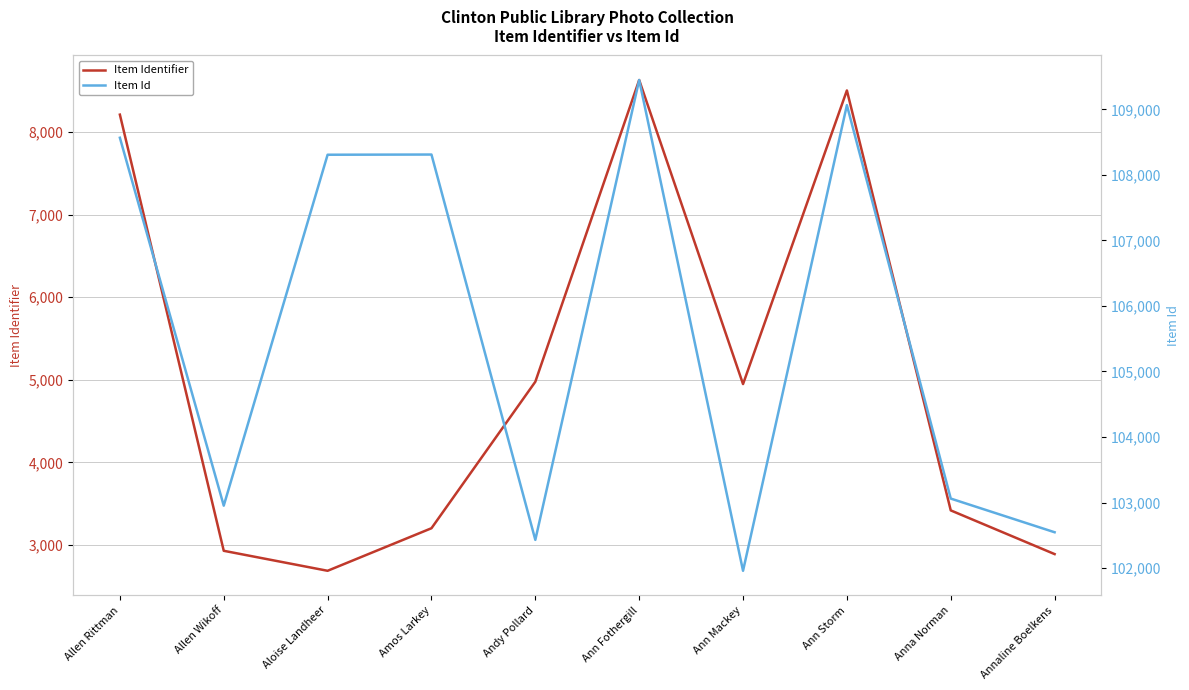

At which label is Item Id closest to 105702?

Aloise Landheer